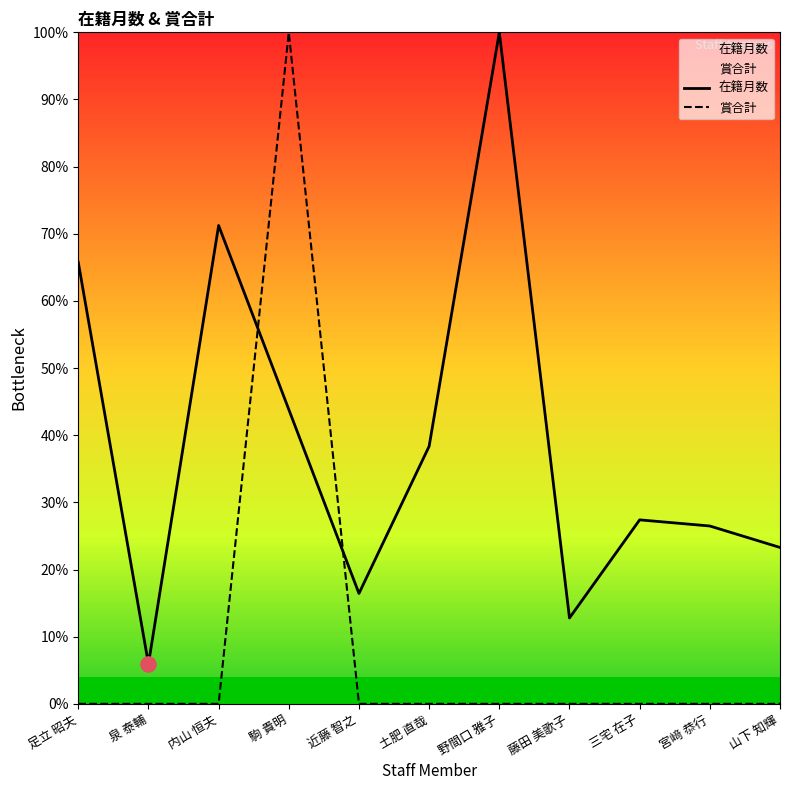

Which series contains the highest Y value?

在籍月数